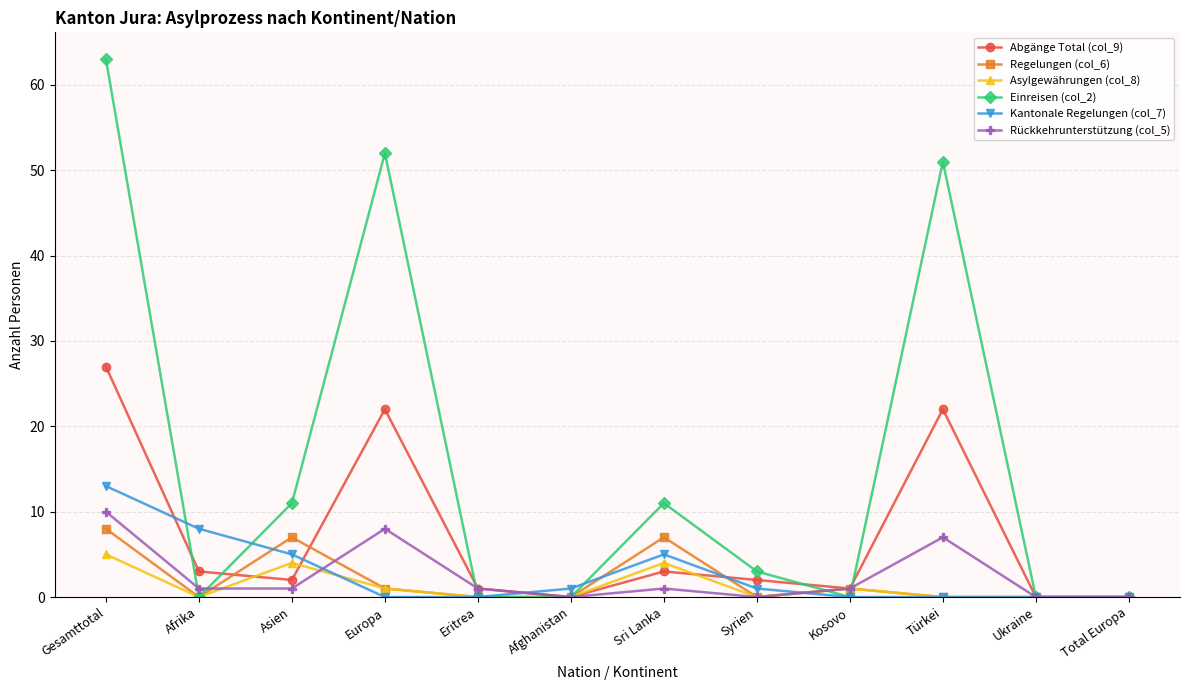

Count the number of categories in the chart.

12